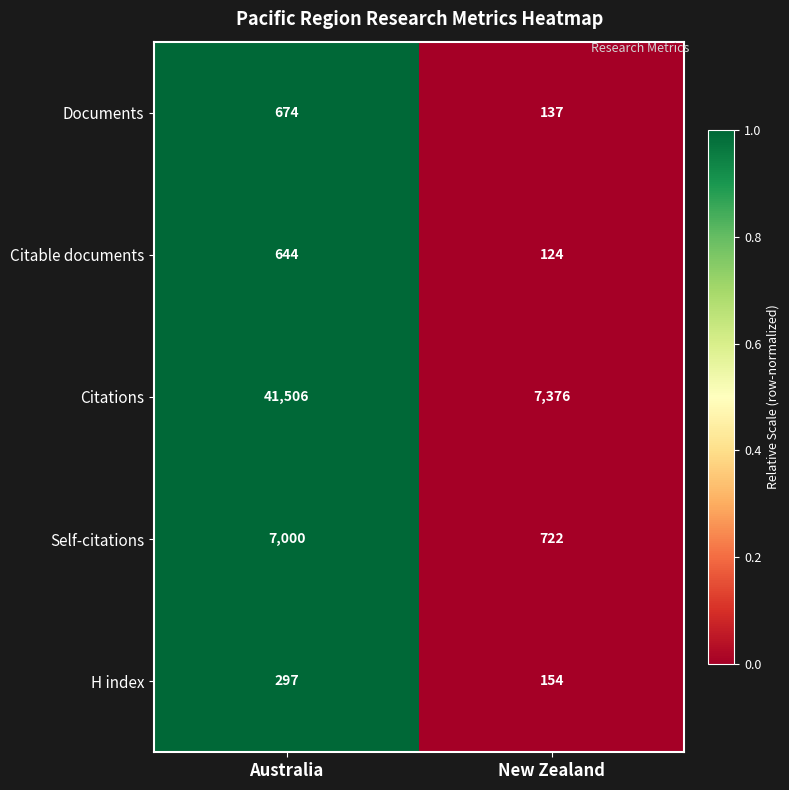

Reading left to right, transcribe all the data shown in this chart.

Documents: Australia=674	New Zealand=137
Citable documents: Australia=644	New Zealand=124
Citations: Australia=41506	New Zealand=7376
Self-citations: Australia=7000	New Zealand=722
H index: Australia=297	New Zealand=154